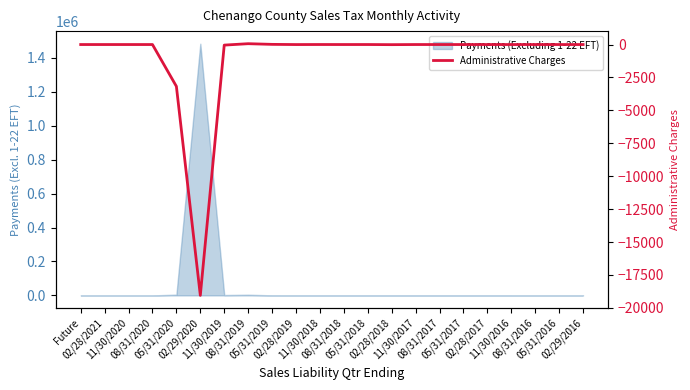

What is the sum of all values?

-22205.2